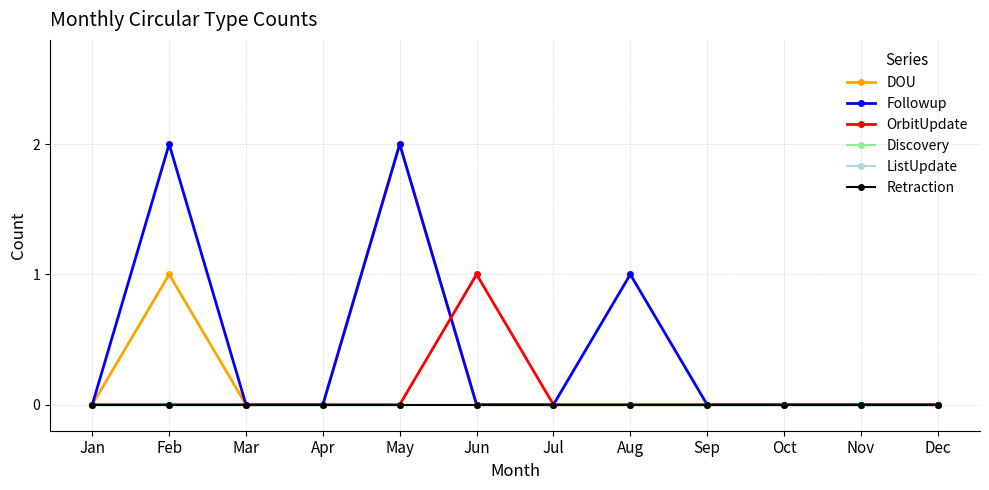

List the labels in order of Retraction value, smallest first.

Jan, Feb, Mar, Apr, May, Jun, Jul, Aug, Sep, Oct, Nov, Dec